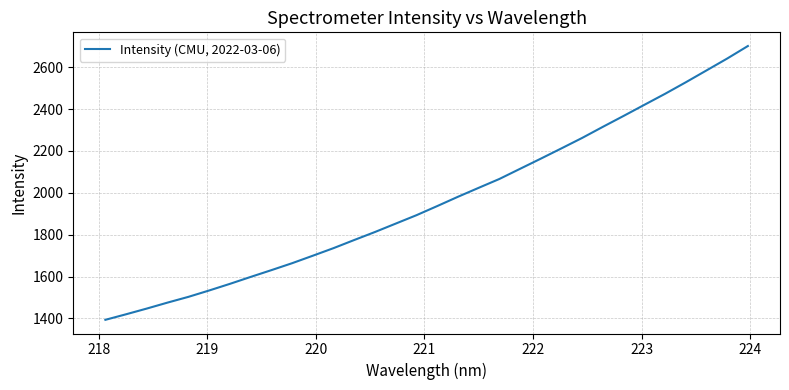

What is the smallest value displayed?

1393.5